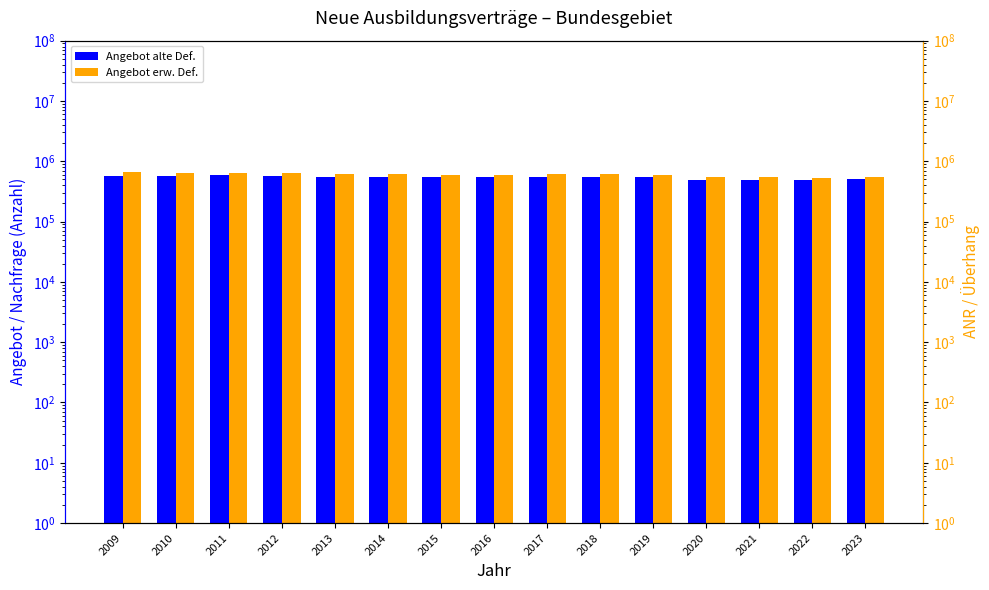

The Angebot erw. Def. series shows 802365 at 2020. True or false?

False